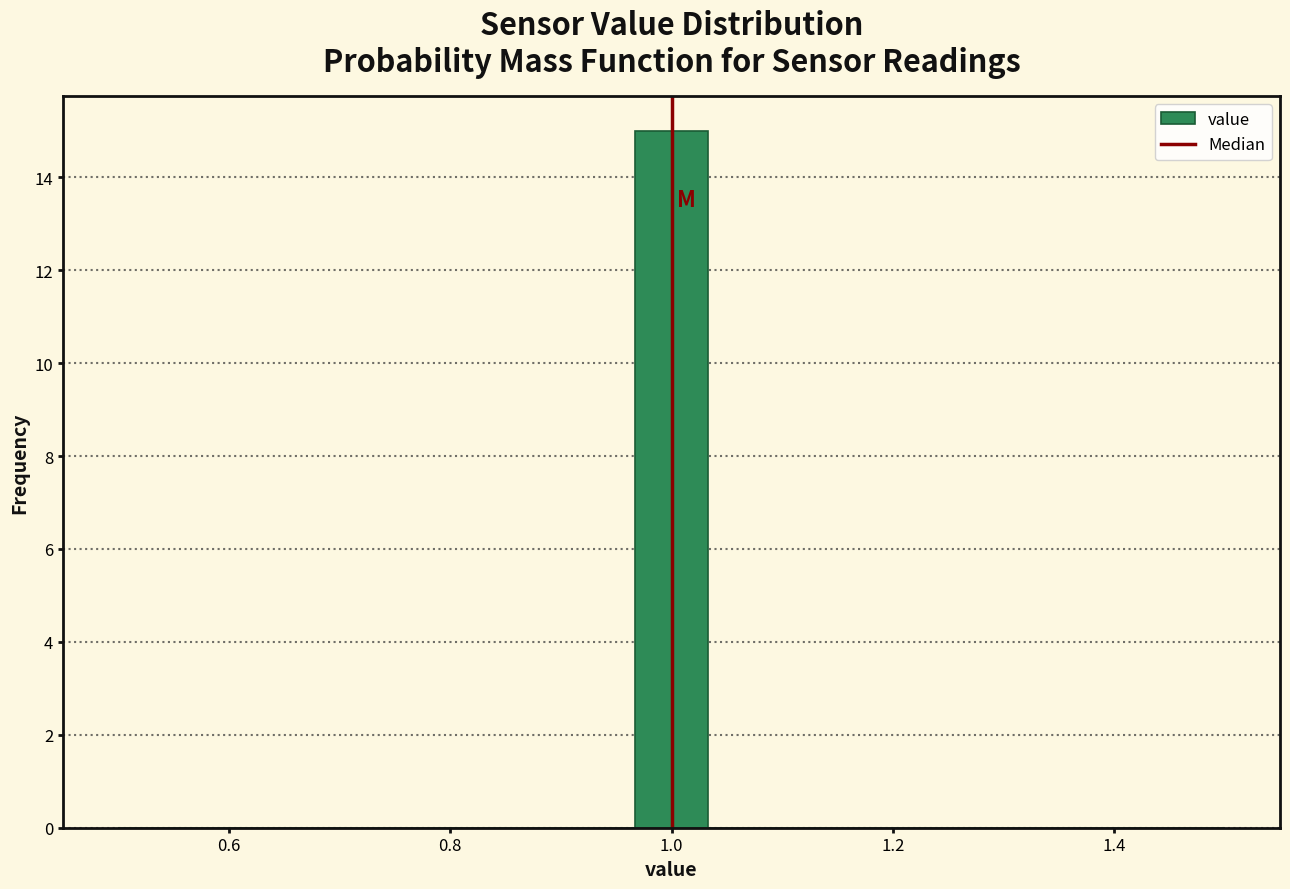

Around what value on the x-axis is the tallest bar? Give the approximate position of its centre, as read against the axis.

1.00